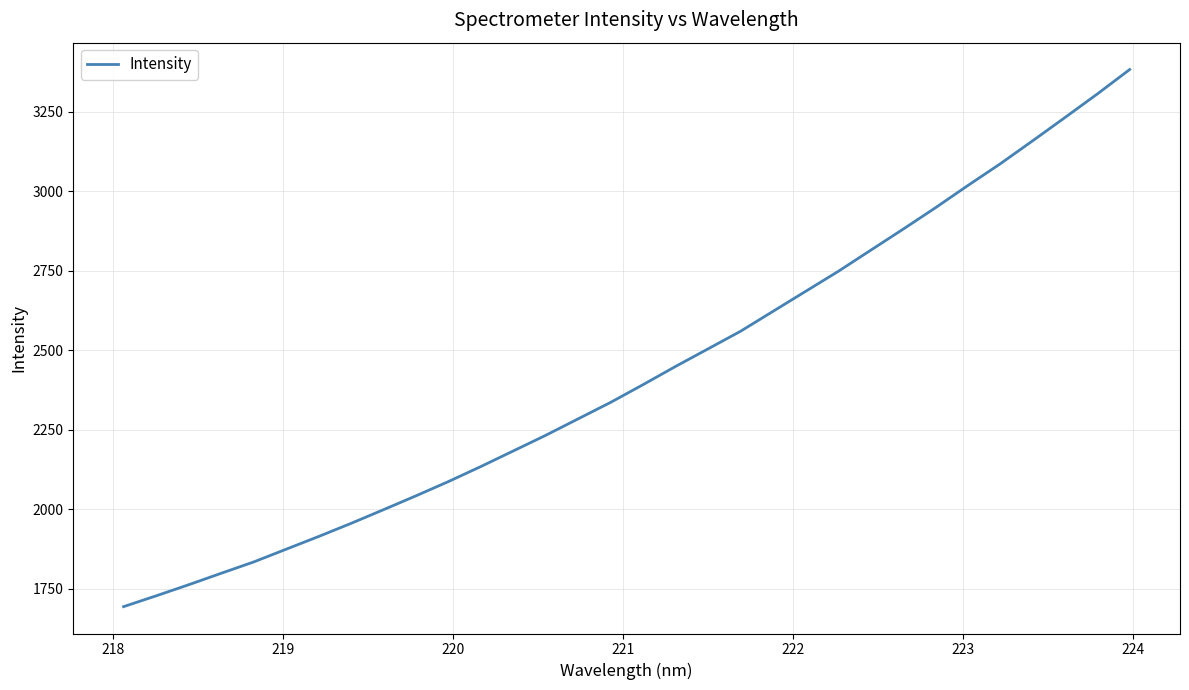

Reading left to right, list all the values displayed in this chart.

1694.4	1728.3	1763.1	1799.1	1834.7	1874.8	1914.8	1956.2	1999.2	2042.8	2087.7	2135.0	2184.1	2233.3	2285.2	2336.9	2392.7	2449.9	2505.1	2560.4	2623.0	2685.5	2748.0	2814.4	2880.6	2948.1	3018.2	3086.5	3158.9	3232.2	3306.5	3383.5